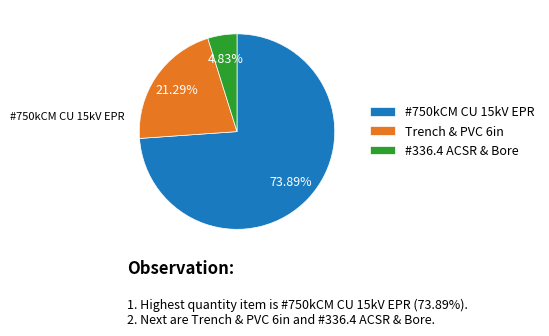

Approximately how many times larger is the value at #750kCM CU 15kV EPR compared to #336.4 ACSR & Bore?

15.3